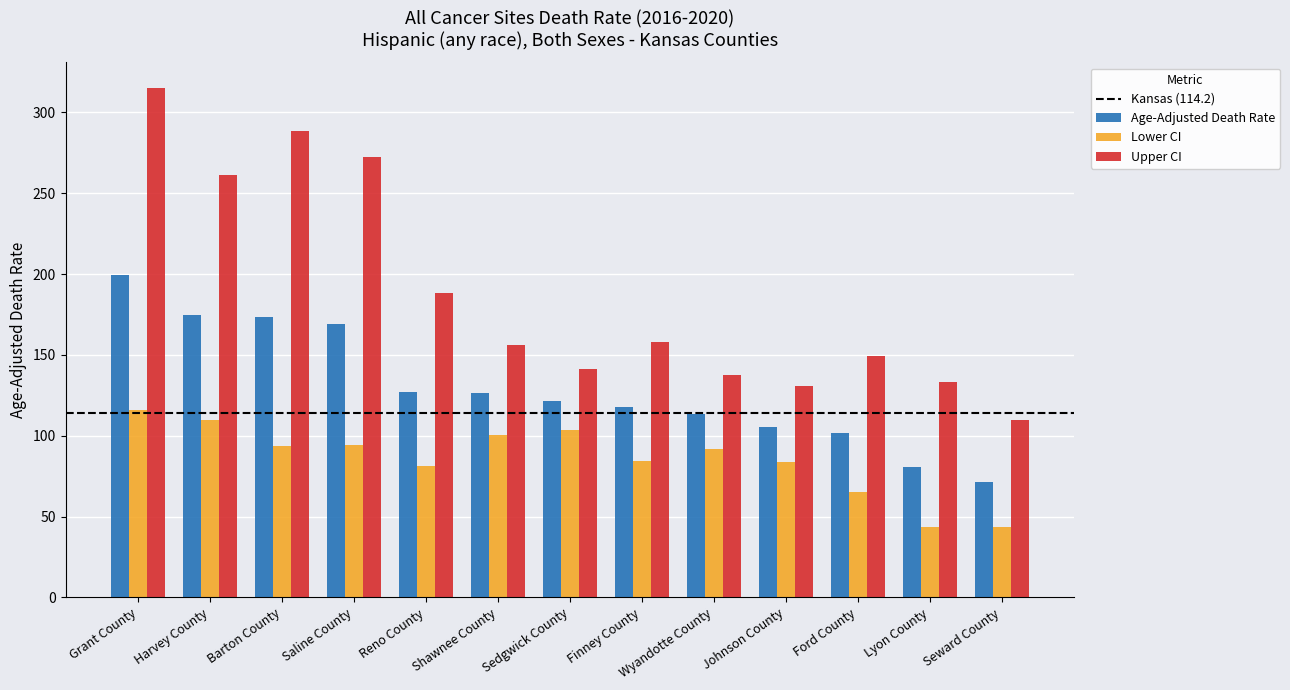

Where is Age-Adjusted Death Rate nearest to the value 135?

Reno County